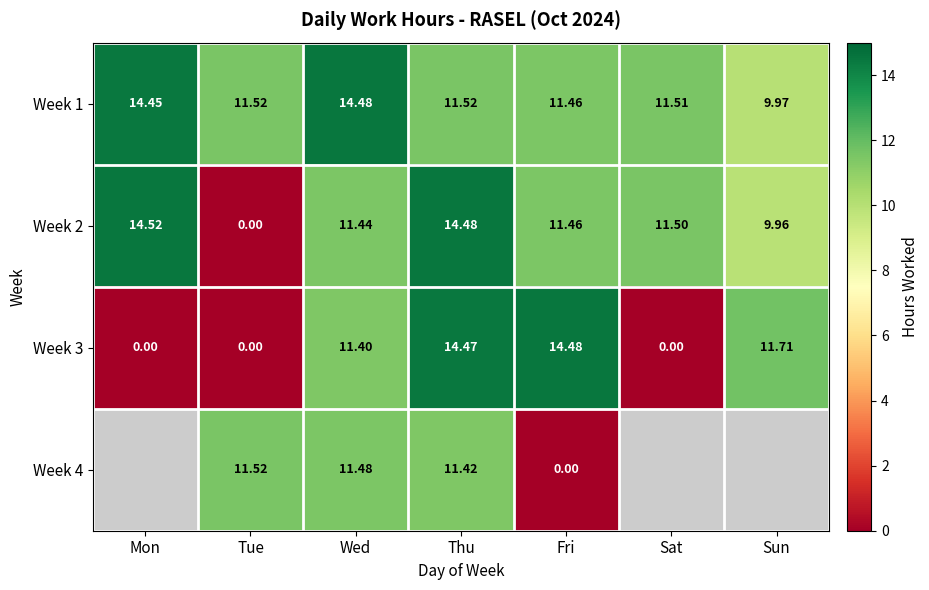

At which category is the sum across all series the highest?

Thu